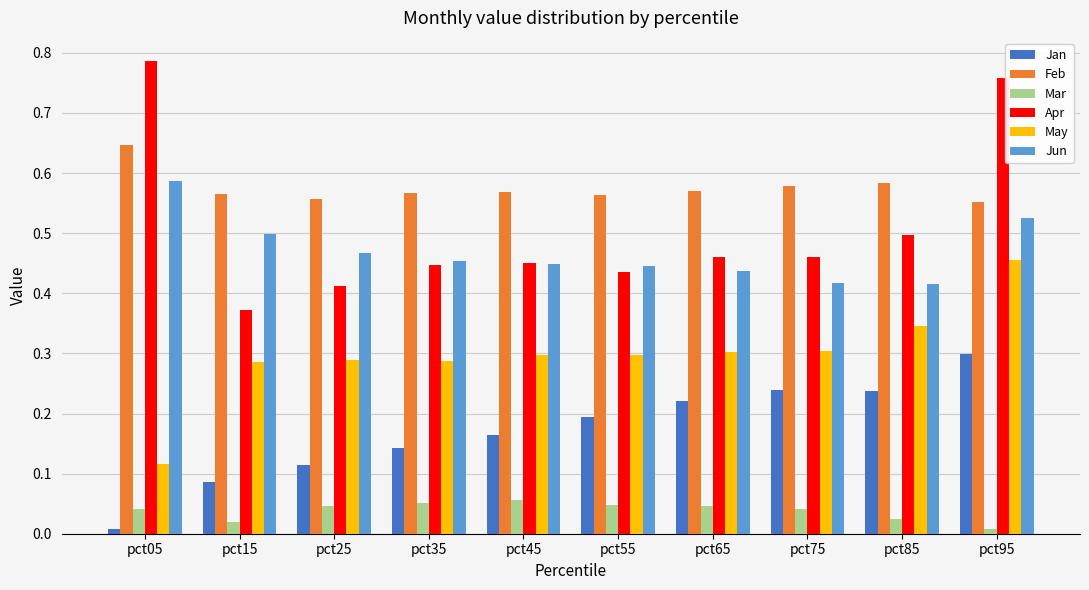

Does the chart contain any negative values?

No